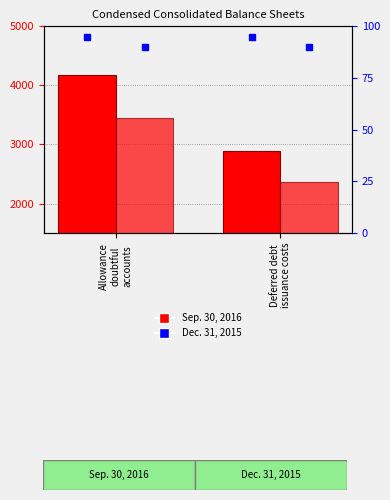

What is the label of the 1st bar from the left?

Allowance
doubtful
accounts